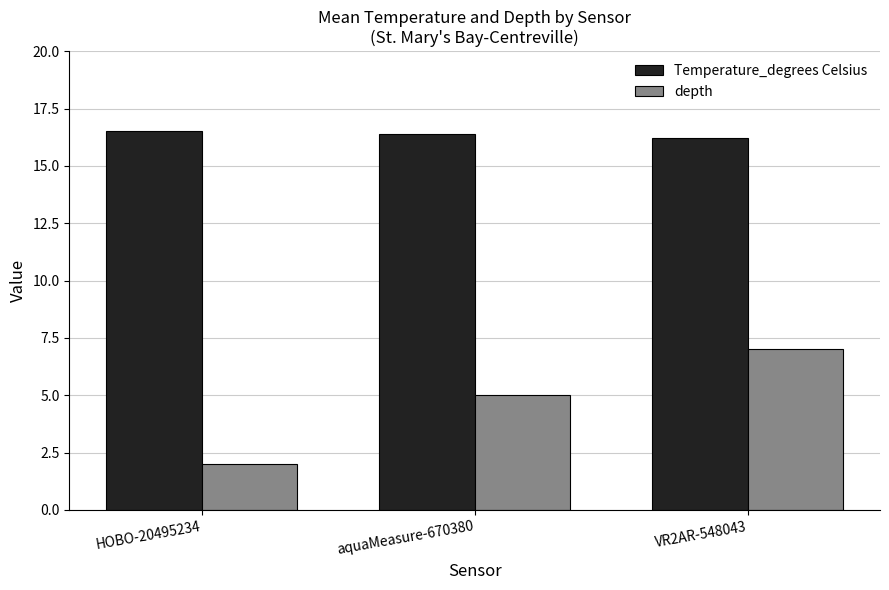

At which label does depth reach its minimum?

HOBO-20495234